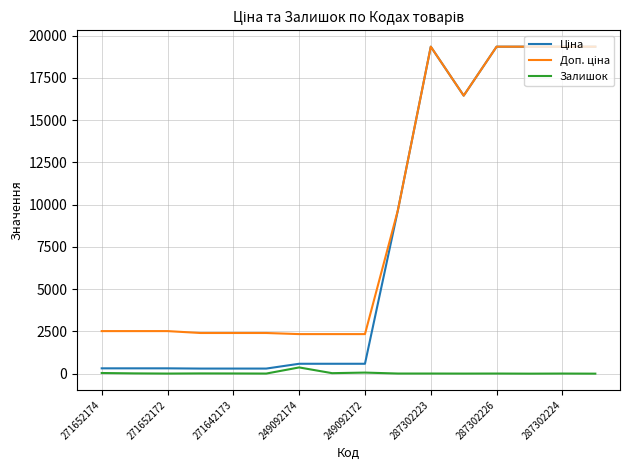

What is the maximum value shown in the chart?

19343.1